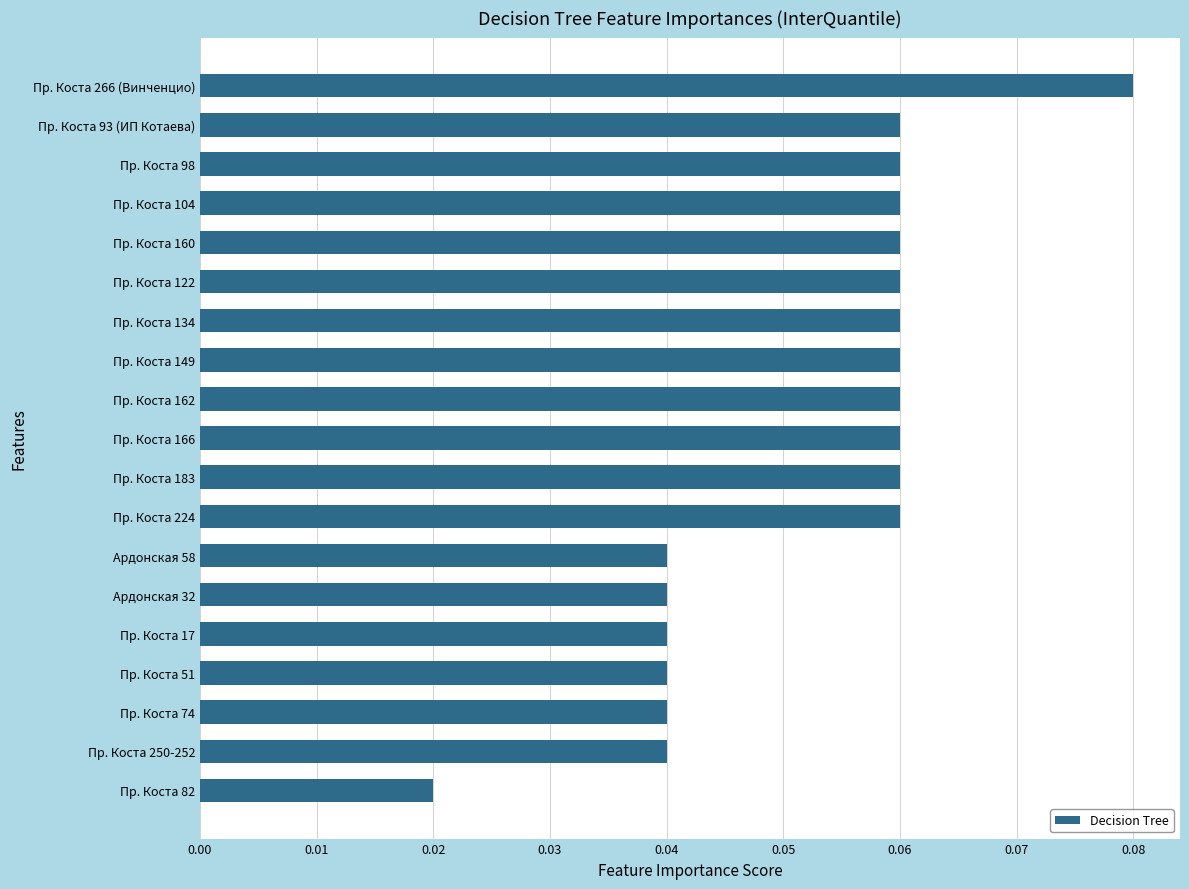

Are the bars horizontal?

Yes